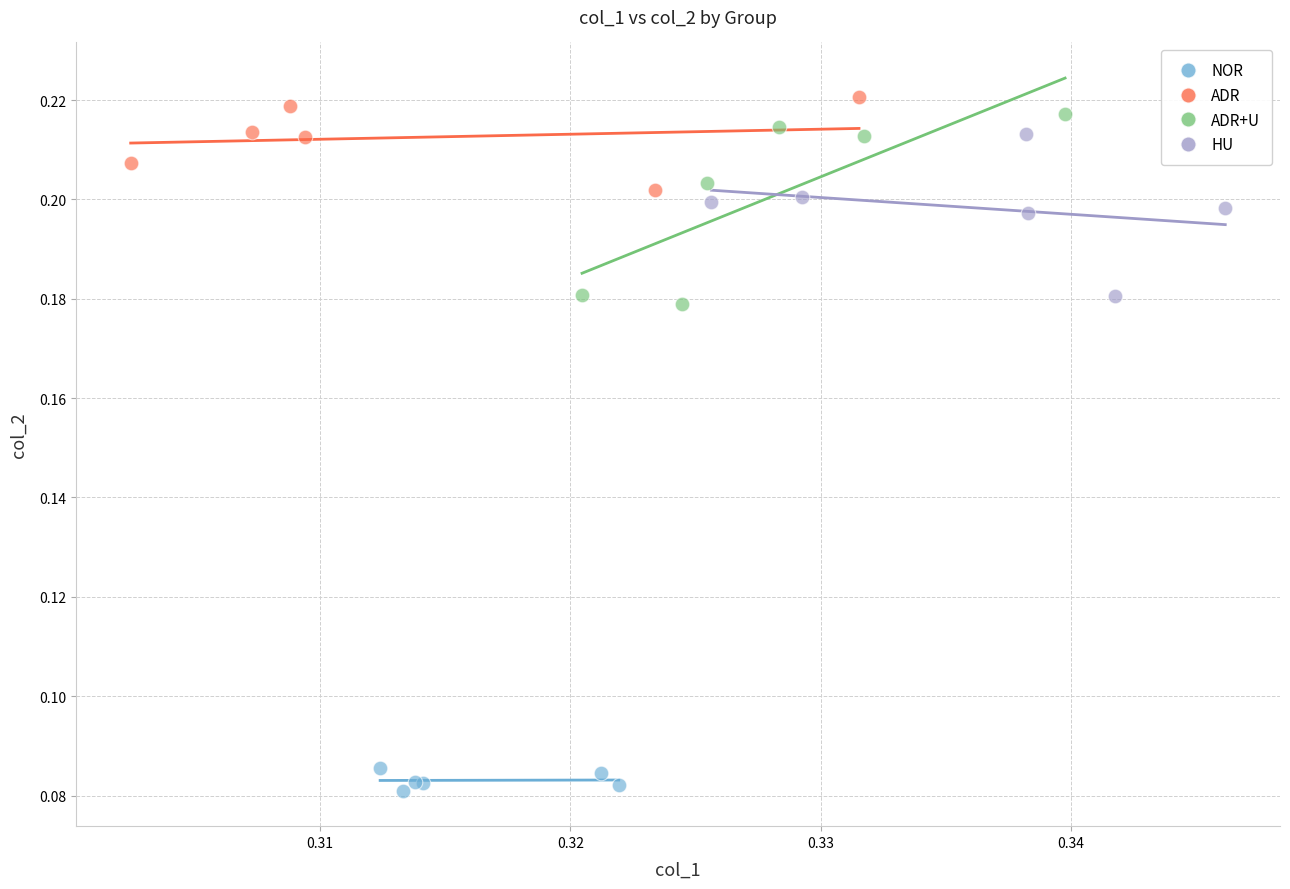

Which series reaches the minimum Y coordinate?

NOR